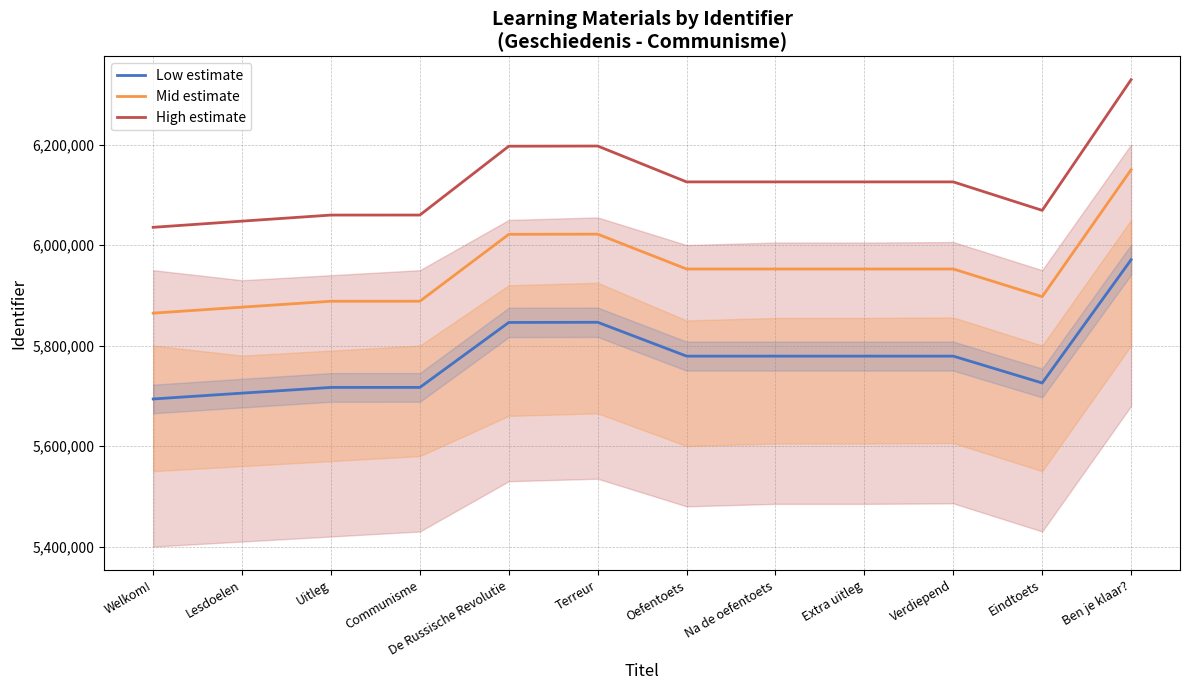

Which category has the highest value across all series?

Ben je klaar?